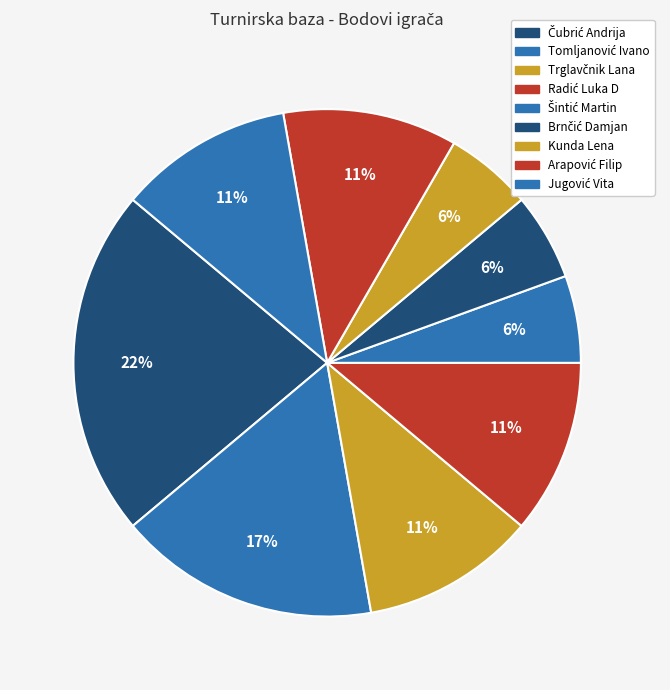

Rank the categories by value from highest to lowest.

Čubrić Andrija, Tomljanović Ivano, Trglavčnik Lana, Radić Luka D, Arapović Filip, Jugović Vita, Šintić Martin, Brnčić Damjan, Kunda Lena